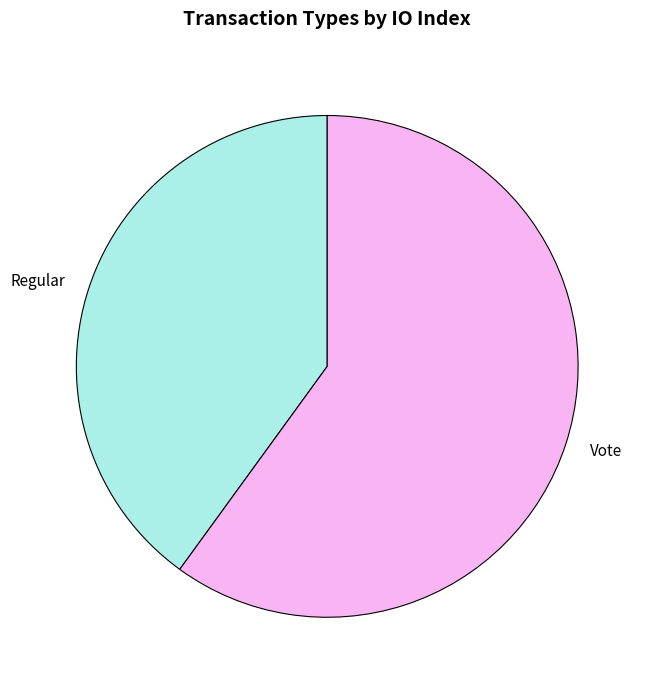

Which slice represents more than half of the pie?

Vote